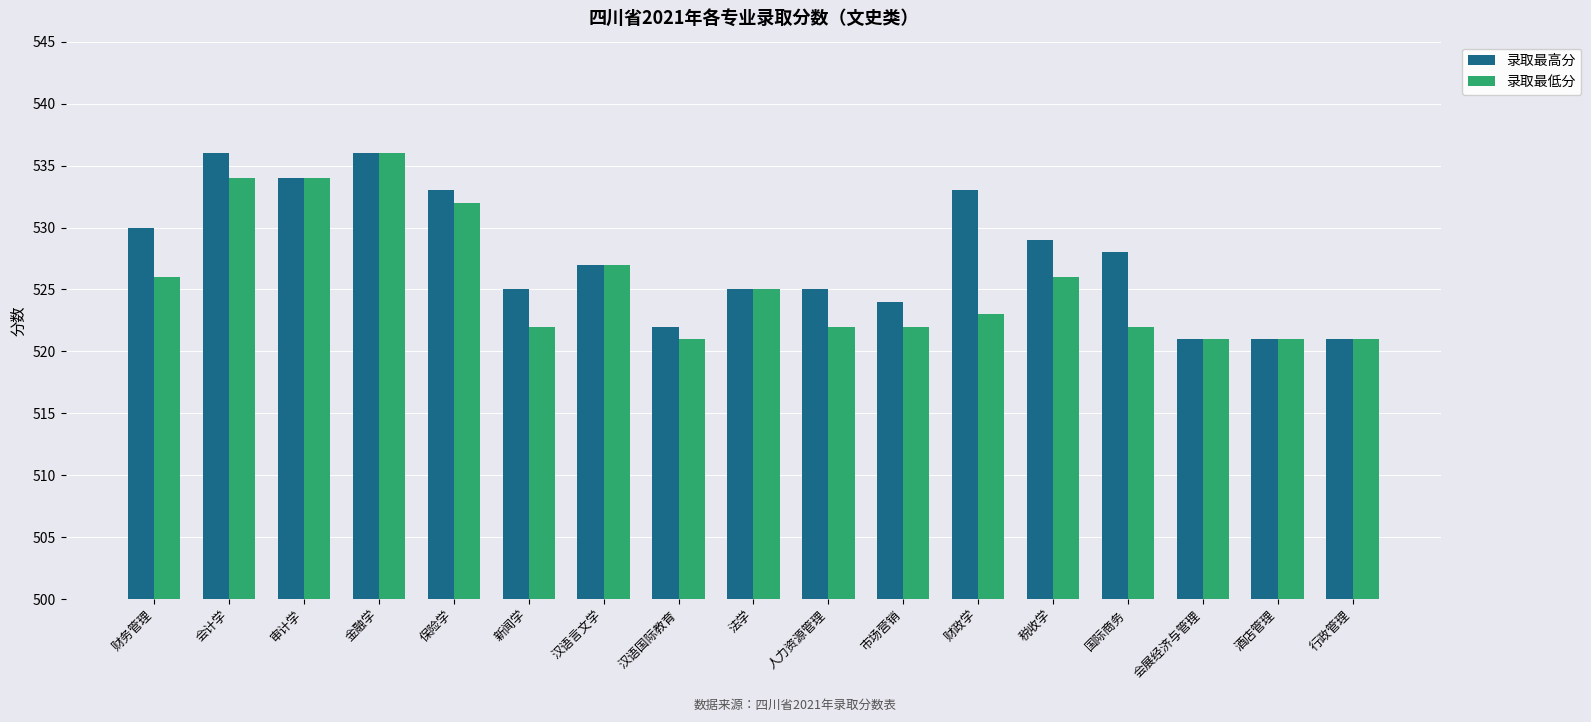

How many bars are there in each group?

2